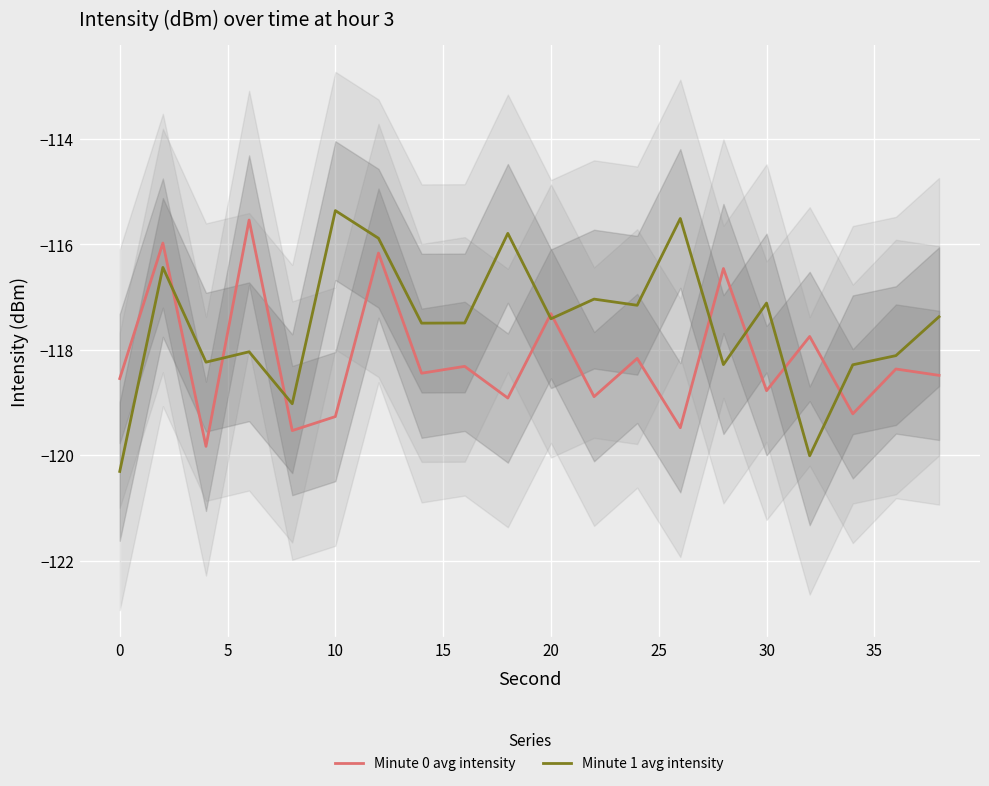

What is the difference between the maximum and minimum values in the Minute 1 avg intensity series?

4.9